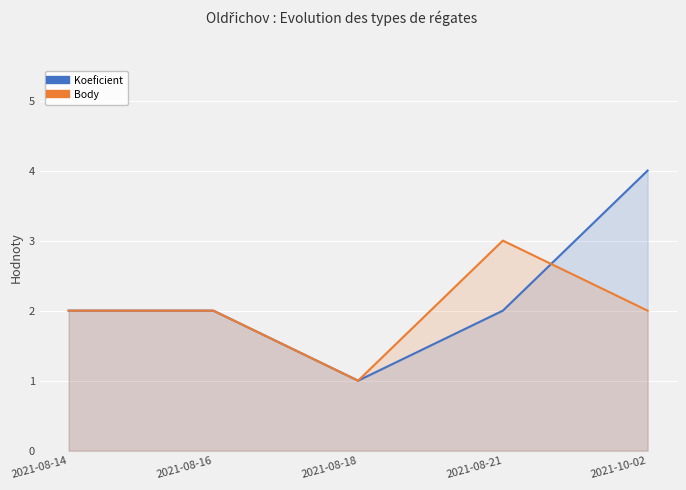

At which category is the sum across all series the highest?

2021-10-02